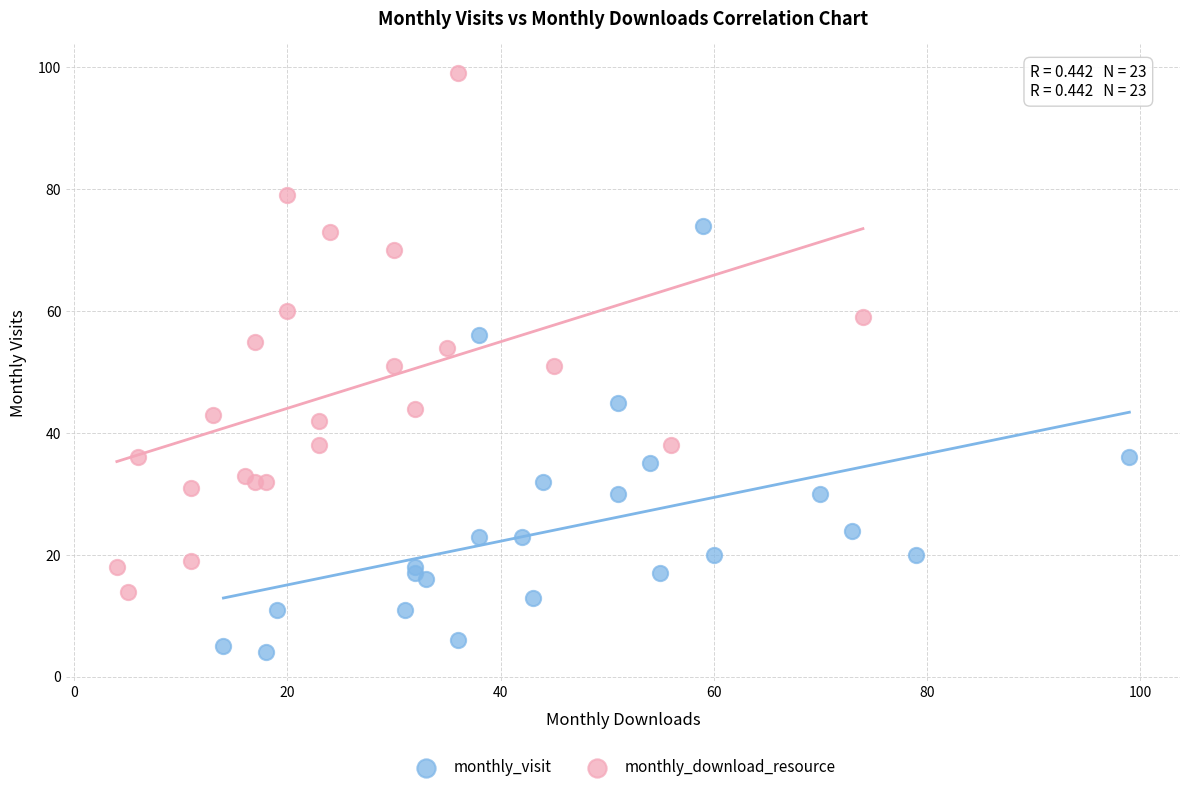

Which series contains the highest Y value?

monthly_download_resource